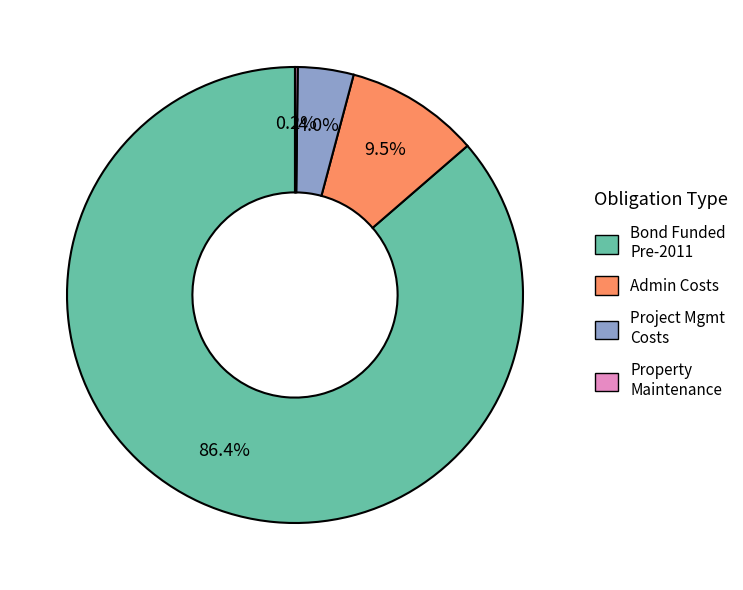

Does any single category account for the majority?

Yes